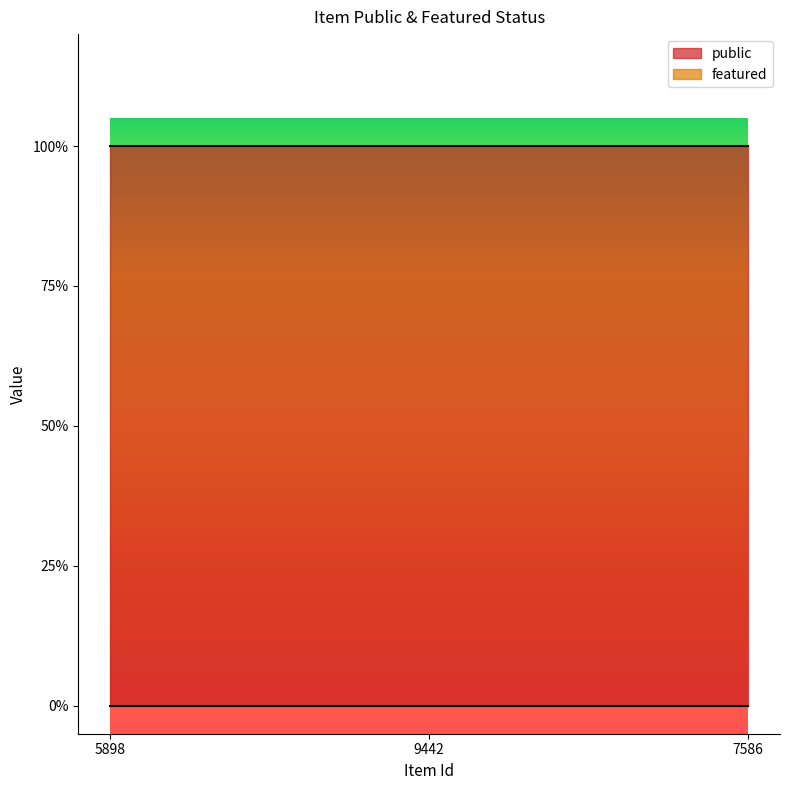

At which category does the chart reach its peak across all series?

5898